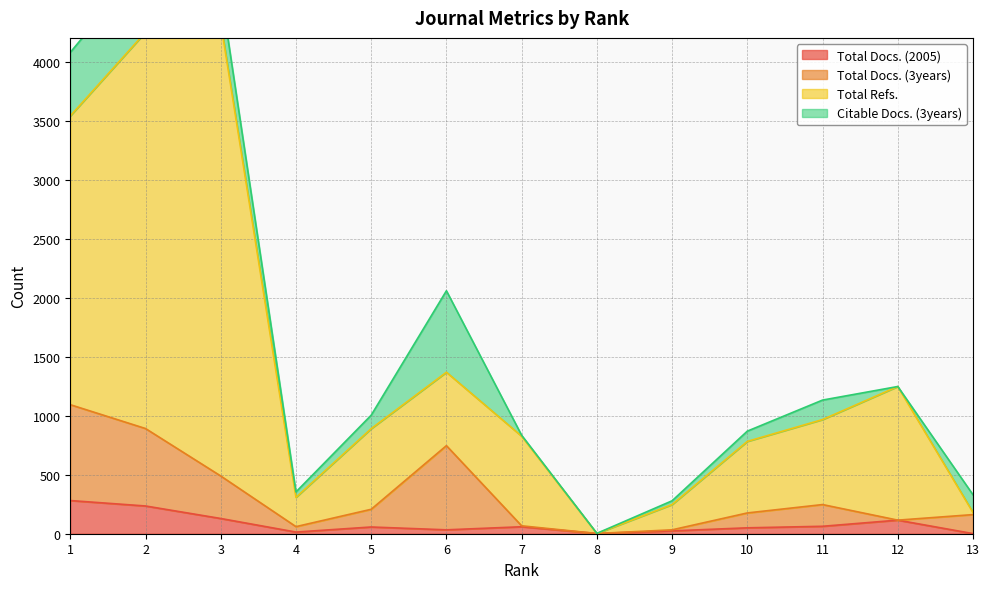

How many values in the Total Refs. series exceed 890?

6